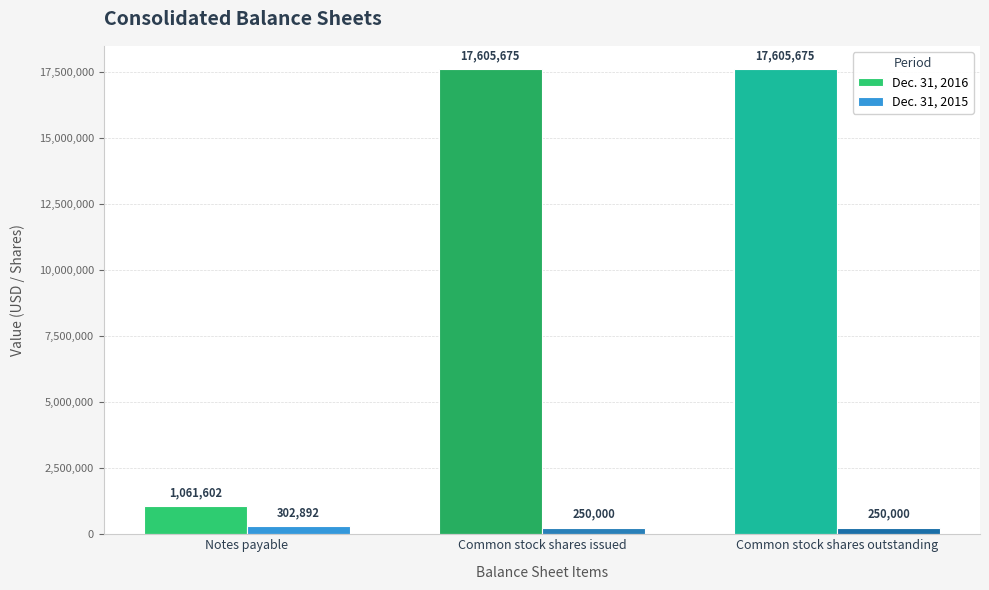

The Dec. 31, 2015 series shows 250000 at Common stock shares outstanding. True or false?

True